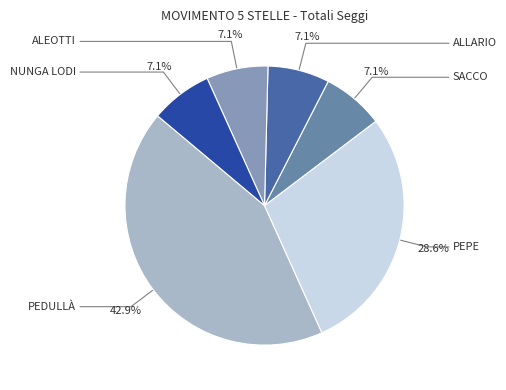

Rank the categories by value from lowest to highest.

Sean SACCO, Giorgia ALLARIO, Fabio ALEOTTI, Denis NUNGA LODI, Antonella PEPE, Gaetano PEDULLÀ